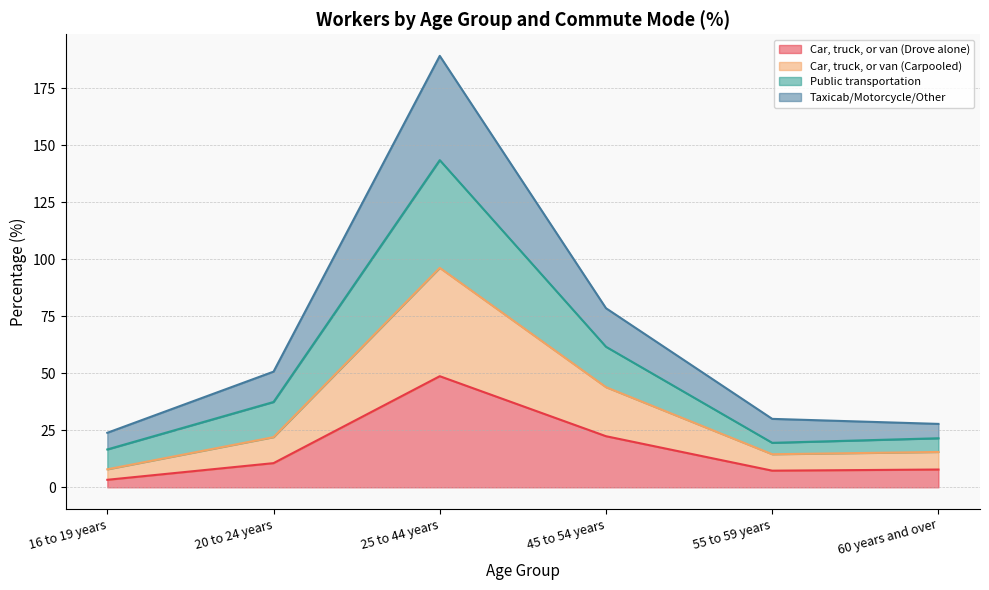

What is the label of the 6th point from the right?

16 to 19 years